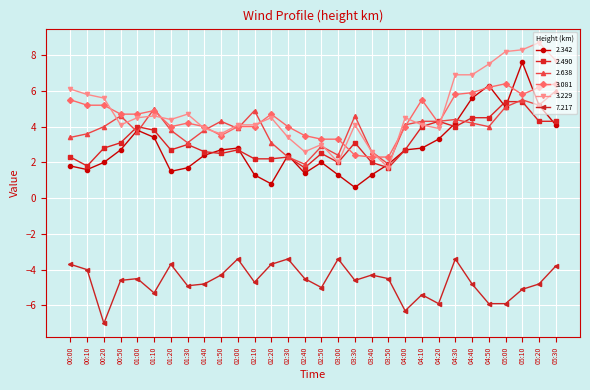

At which category does 3.229 reach its first local valley?

00:50